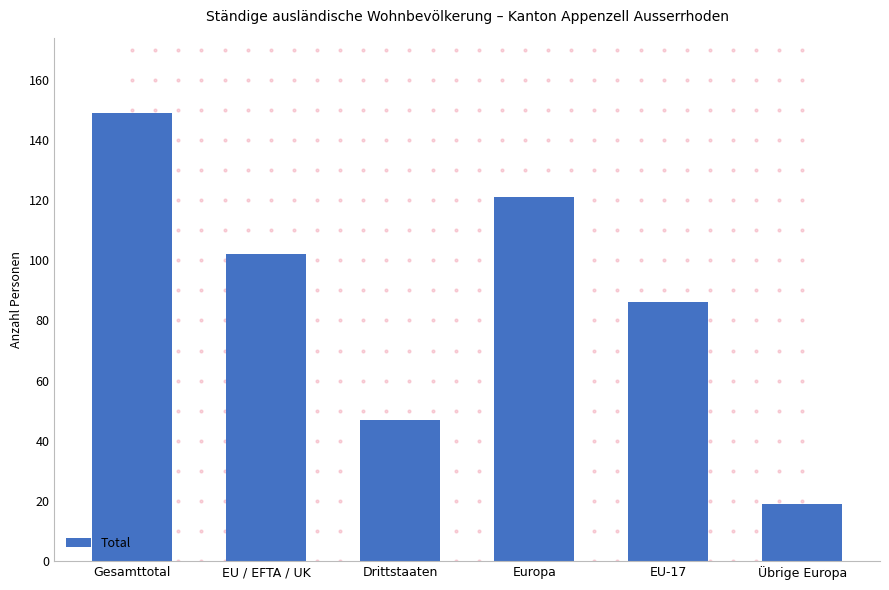

What is the ratio of the value at Europa to the value at Drittstaaten?

2.6